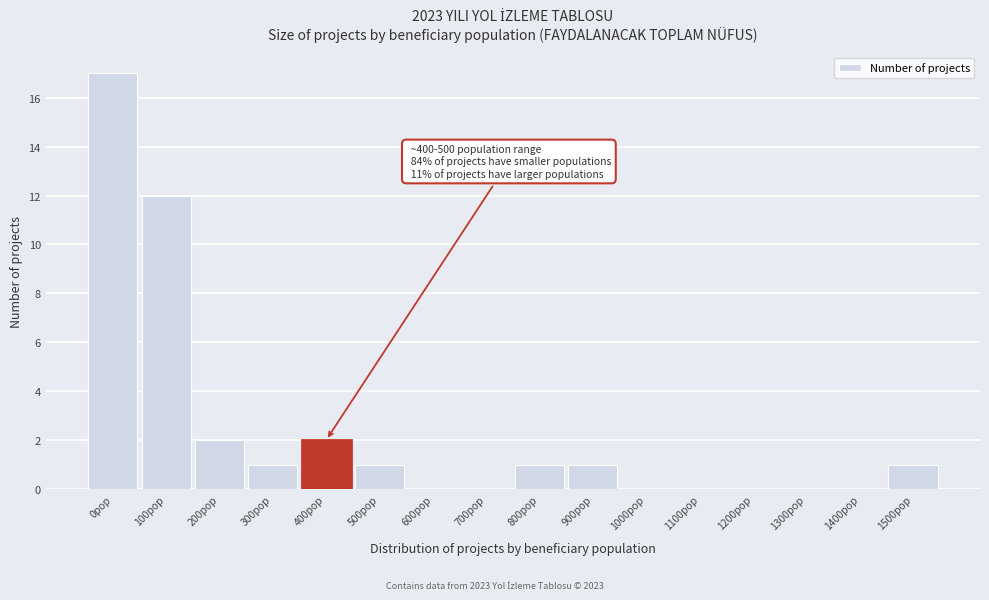

Reading left to right, what are all the values shown in this chart?

0pop=17	100pop=12	200pop=2	300pop=1	400pop=2	500pop=1	600pop=0	700pop=0	800pop=1	900pop=1	1000pop=0	1100pop=0	1200pop=0	1300pop=0	1400pop=0	1500pop=1